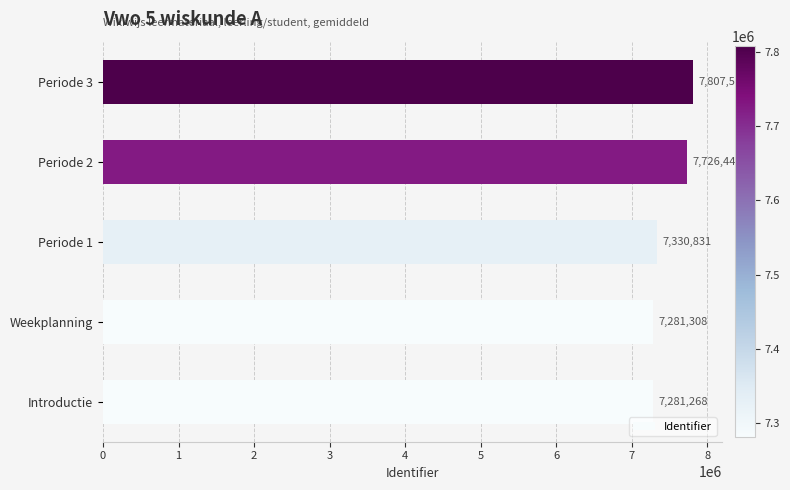

How many values are below 7330831?

2